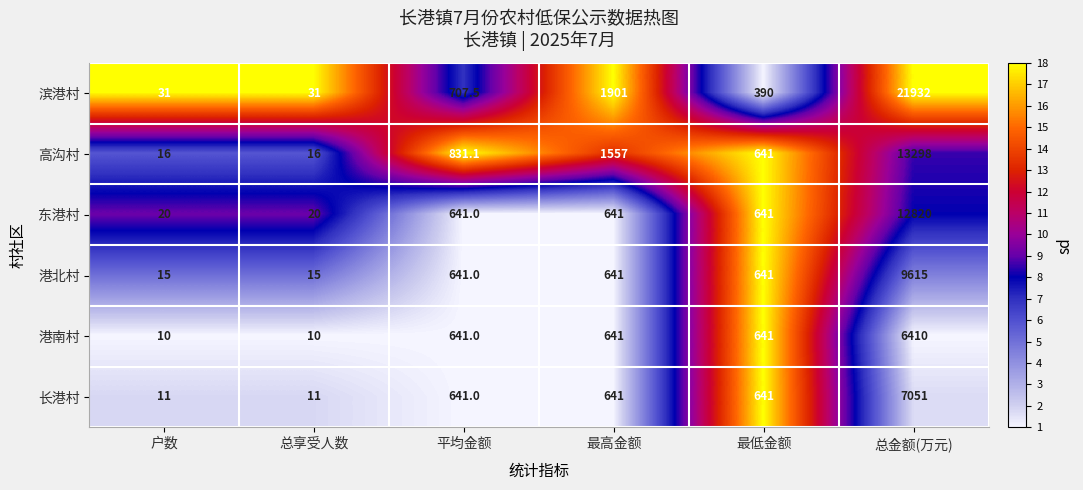

What is the difference between the highest and lowest values at 户数?

21.0